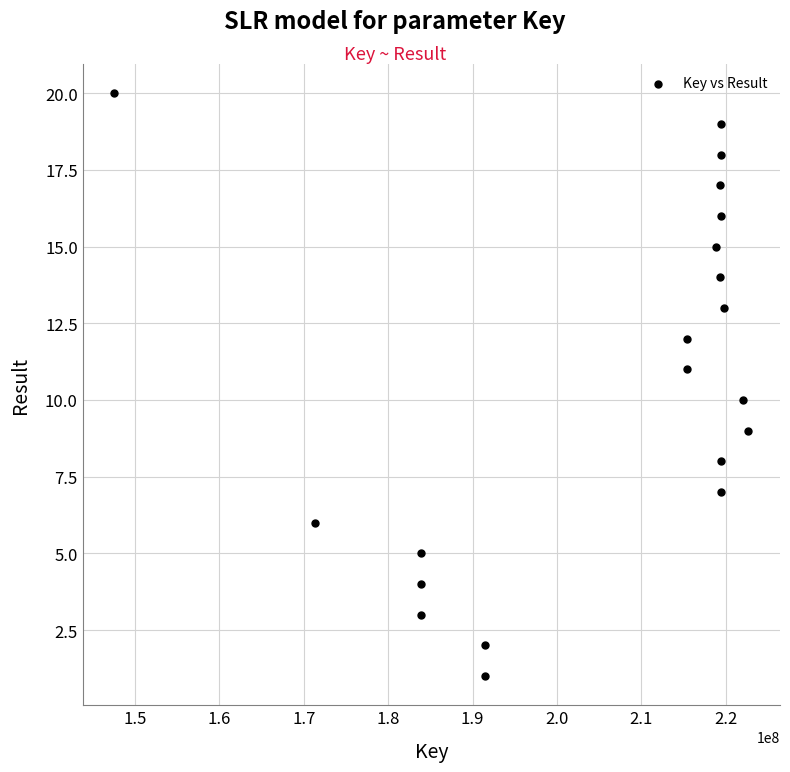

What is the range of Y values (max minus min)?

19